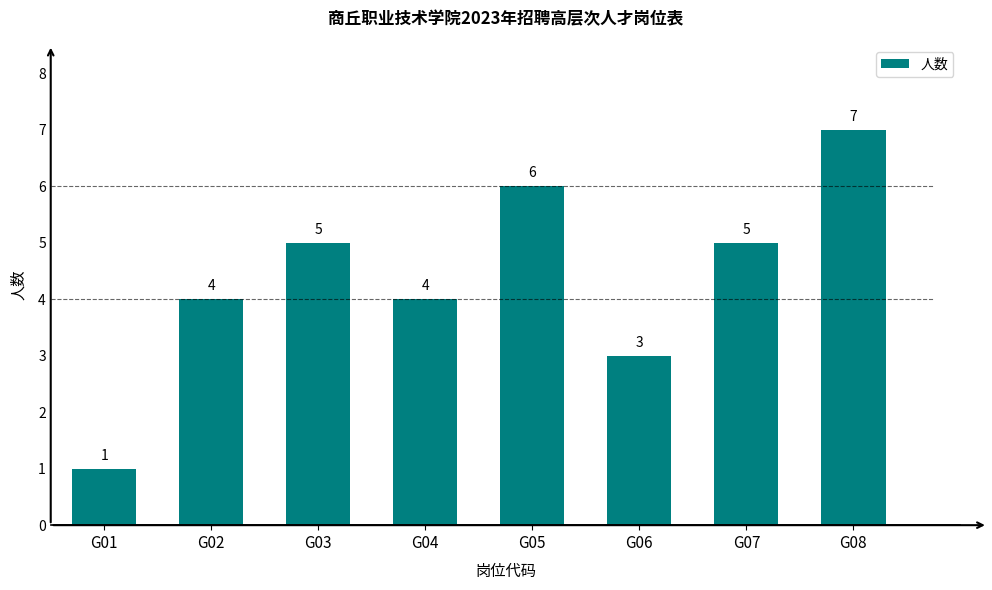

How many values are below 5?

4